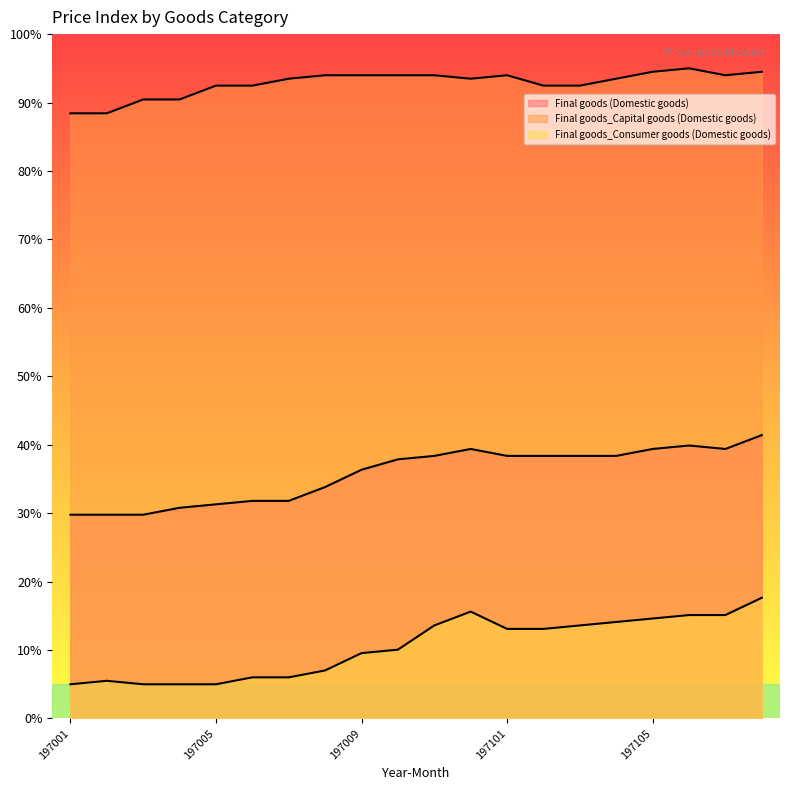

Reading left to right, extract all data points from this chart.

Final goods (Domestic goods): 197001=29.8	197002=29.8	197003=29.8	197004=30.8	197005=31.3	197006=31.8	197007=31.8	197008=33.8	197009=36.3	197010=37.9	197011=38.4	197012=39.4	197101=38.4	197102=38.4	197103=38.4	197104=38.4	197105=39.4	197106=39.9	197107=39.4	197108=41.4
Final goods_Capital goods (Domestic goods): 197001=88.4	197002=88.4	197003=90.4	197004=90.4	197005=92.5	197006=92.5	197007=93.5	197008=94.0	197009=94.0	197010=94.0	197011=94.0	197012=93.5	197101=94.0	197102=92.5	197103=92.5	197104=93.5	197105=94.5	197106=95.0	197107=94.0	197108=94.5
Final goods_Consumer goods (Domestic goods): 197001=5.0	197002=5.5	197003=5.0	197004=5.0	197005=5.0	197006=6.0	197007=6.0	197008=7.0	197009=9.6	197010=10.1	197011=13.6	197012=15.6	197101=13.1	197102=13.1	197103=13.6	197104=14.1	197105=14.6	197106=15.1	197107=15.1	197108=17.6